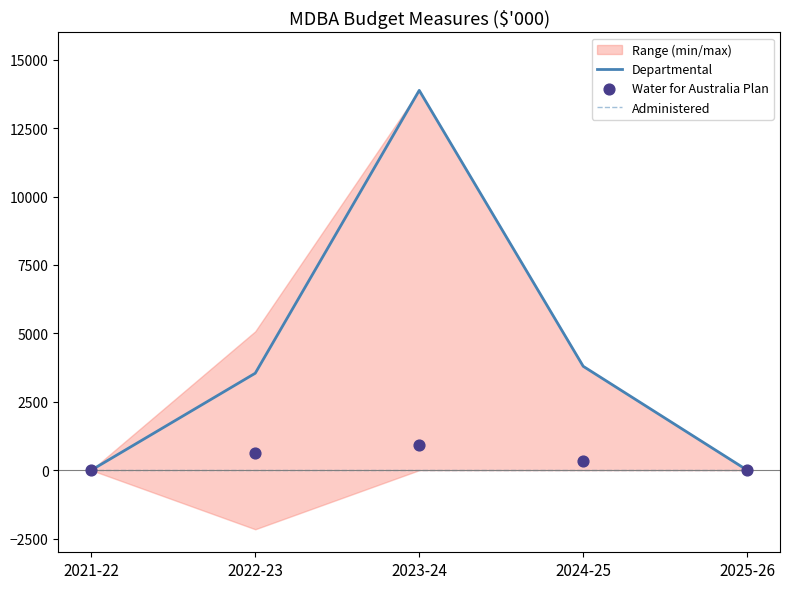

Which series reaches the maximum Y coordinate?

Departmental